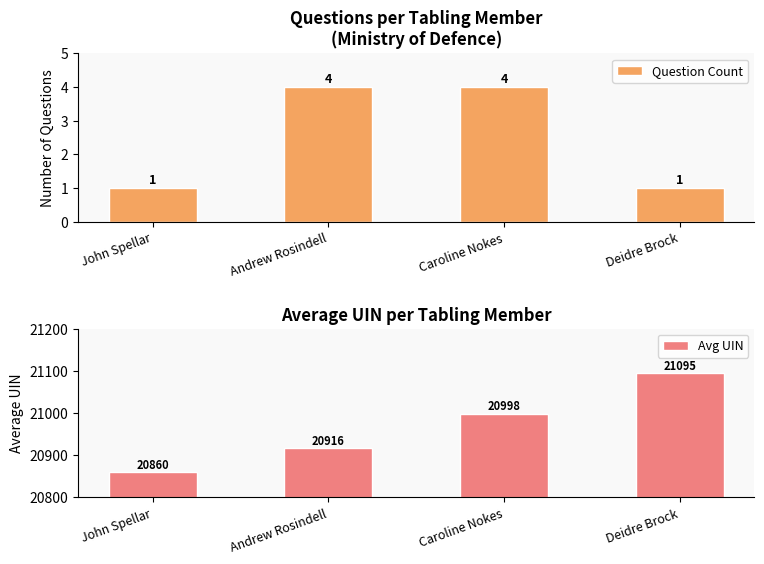

The value of Question Count at John Spellar is 1. True or false?

True